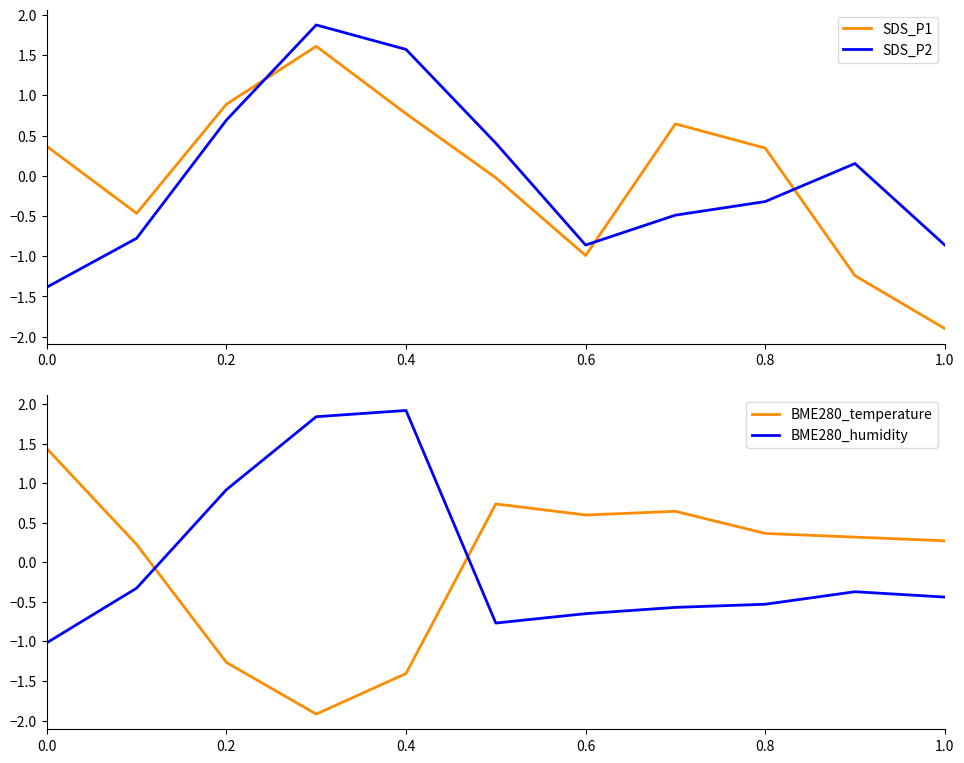

Which series ends up on top after the final intersection of SDS_P2 and BME280_temperature?

BME280_temperature